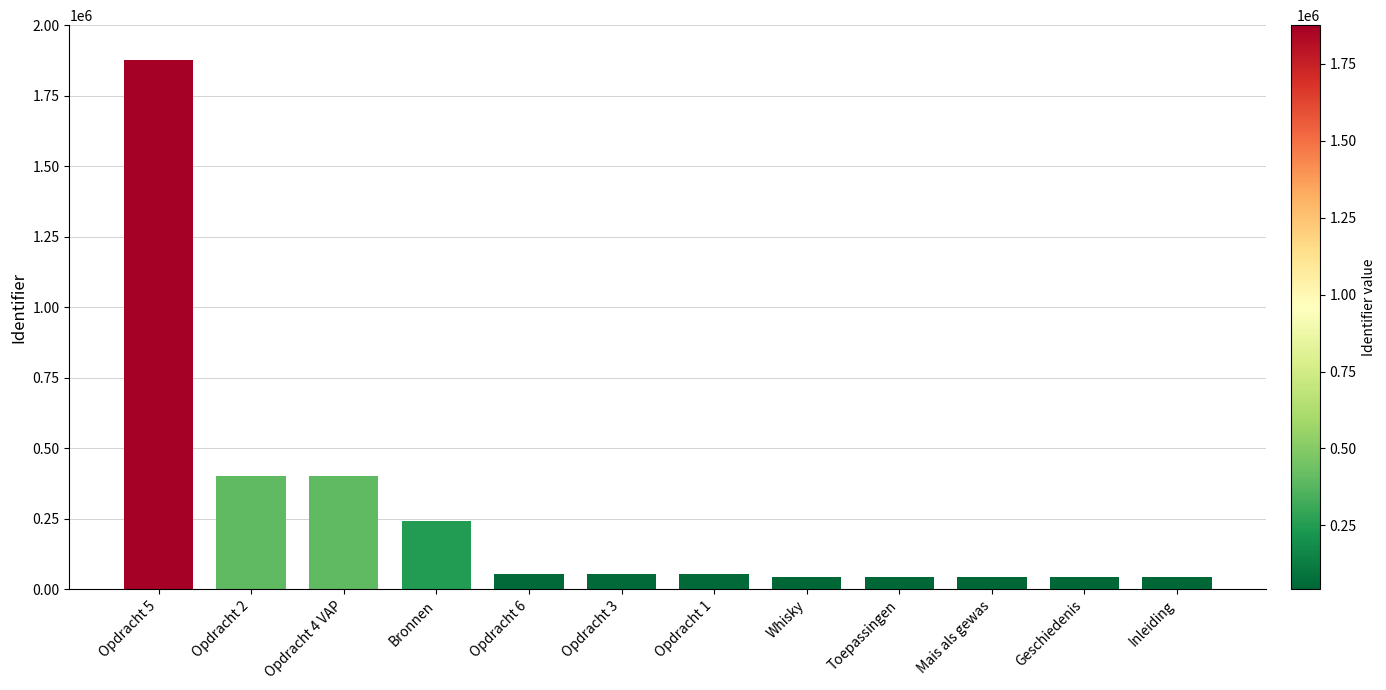

Between Opdracht 5 and Opdracht 3, which is larger?

Opdracht 5